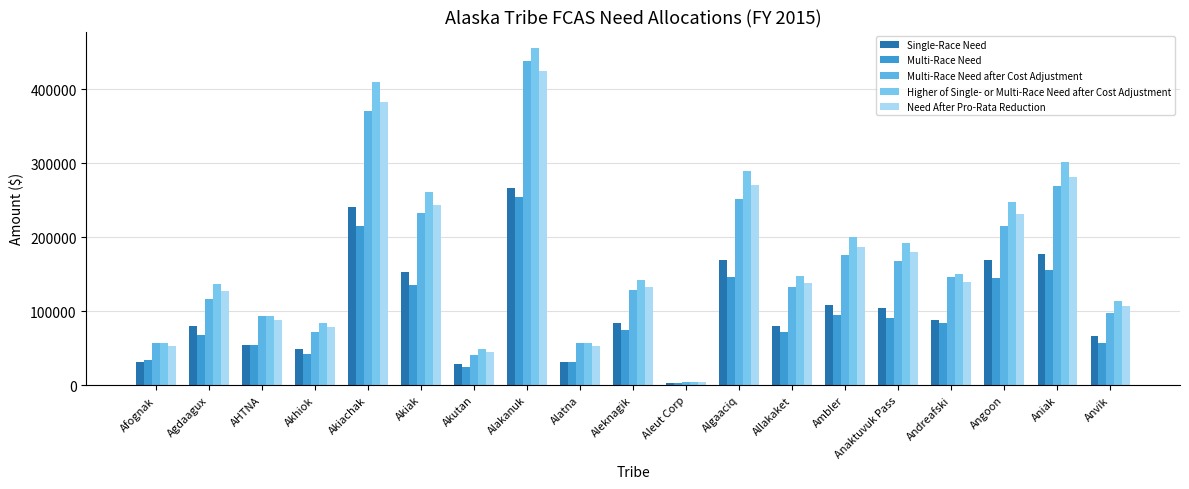

What is the label of the 4th bar from the right?

Andreafski